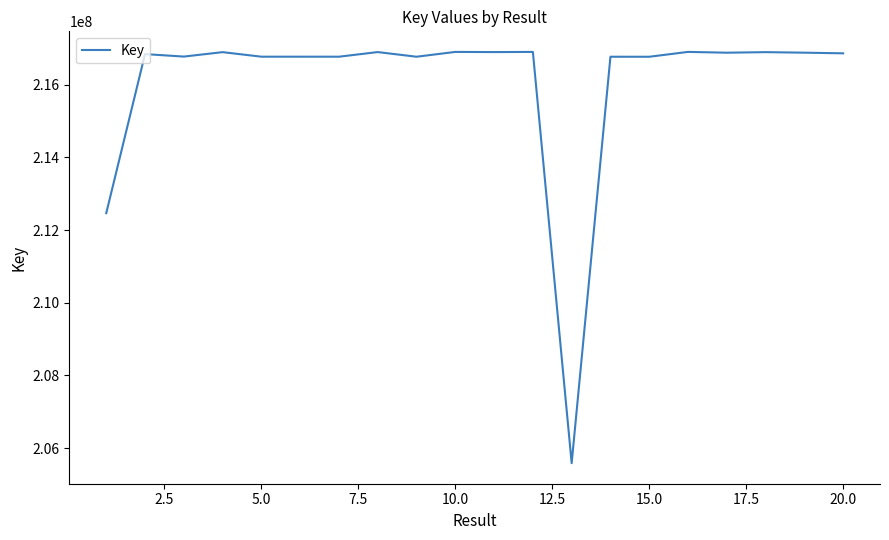

What is the difference between the maximum and minimum values?

11320002